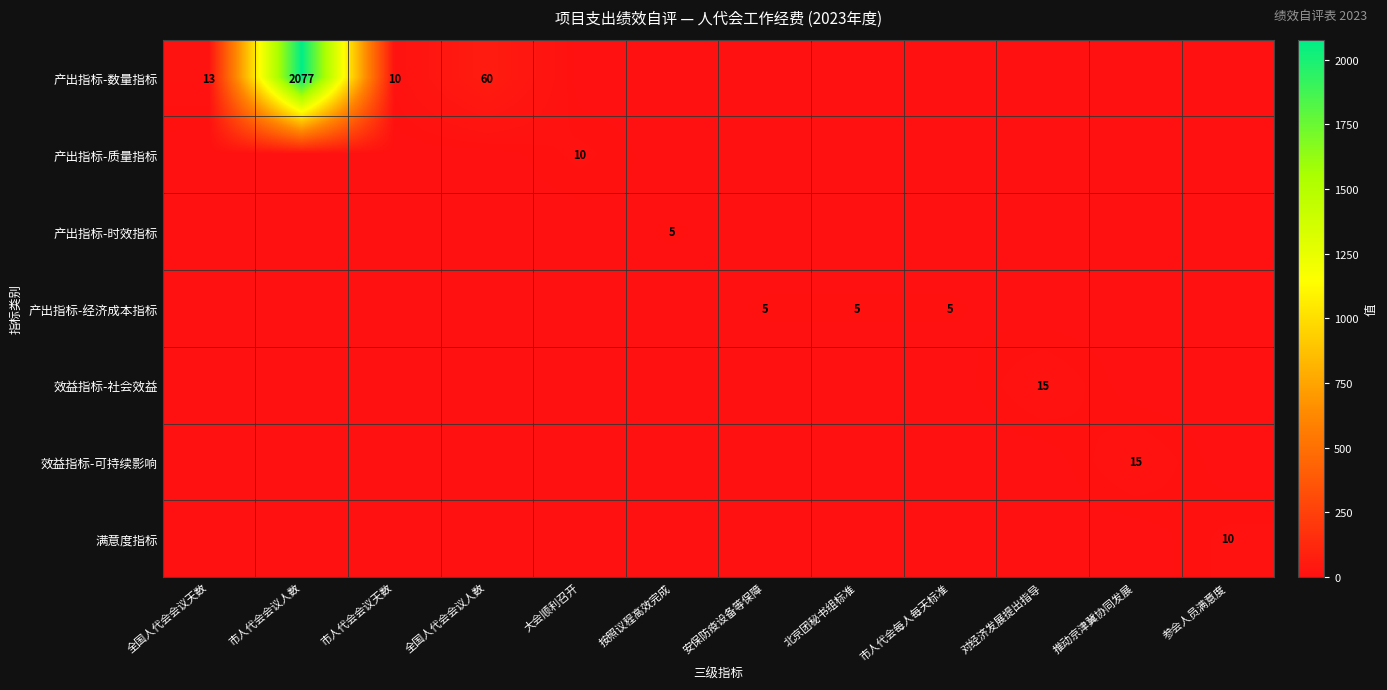

At which category is the sum across all series the highest?

市人代会会议人数